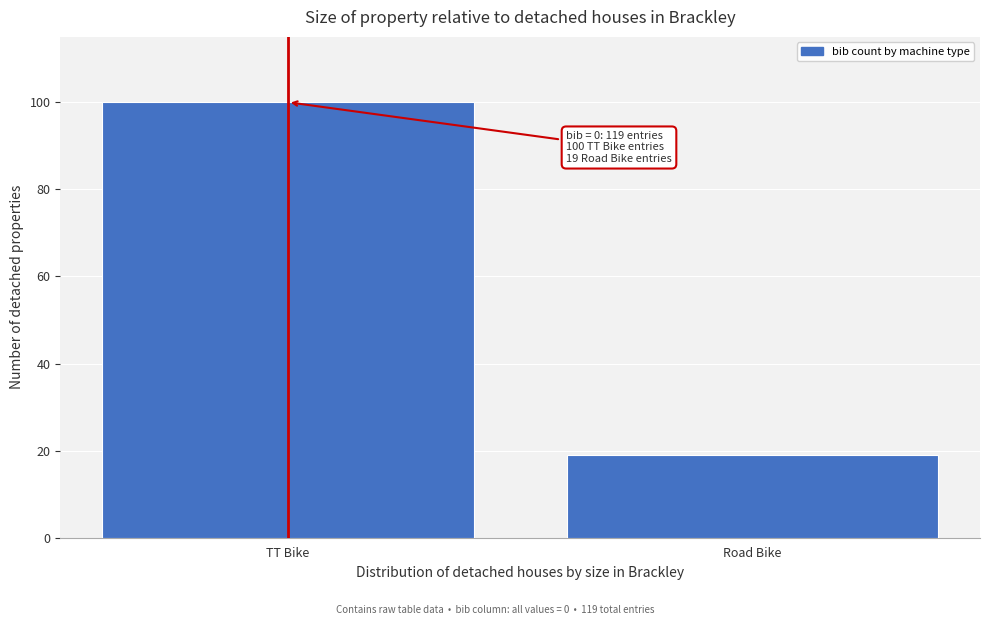

Reading left to right, list all the values displayed in this chart.

100	19